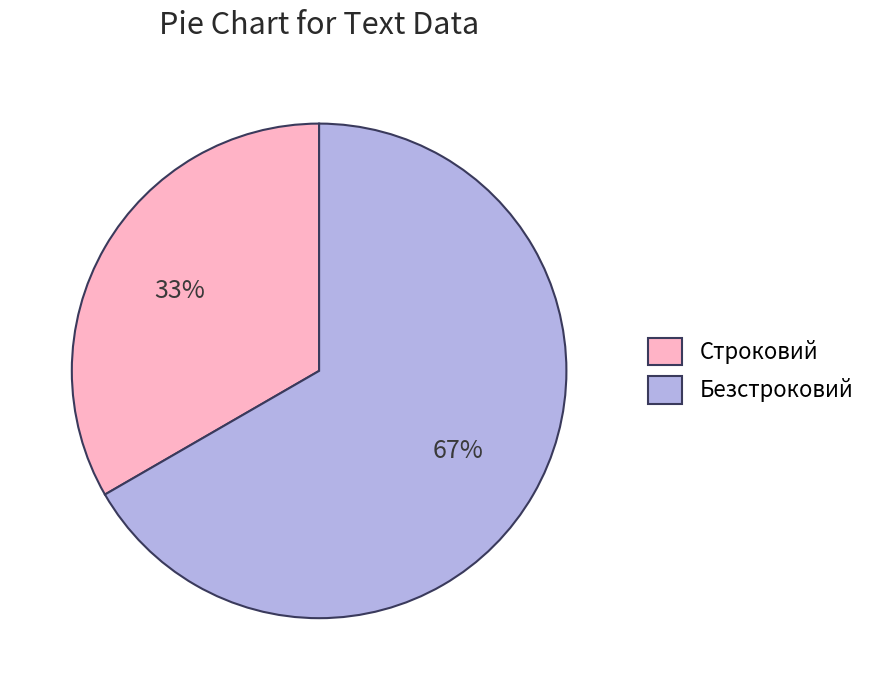

What is the largest slice in the pie chart?

Безстроковий